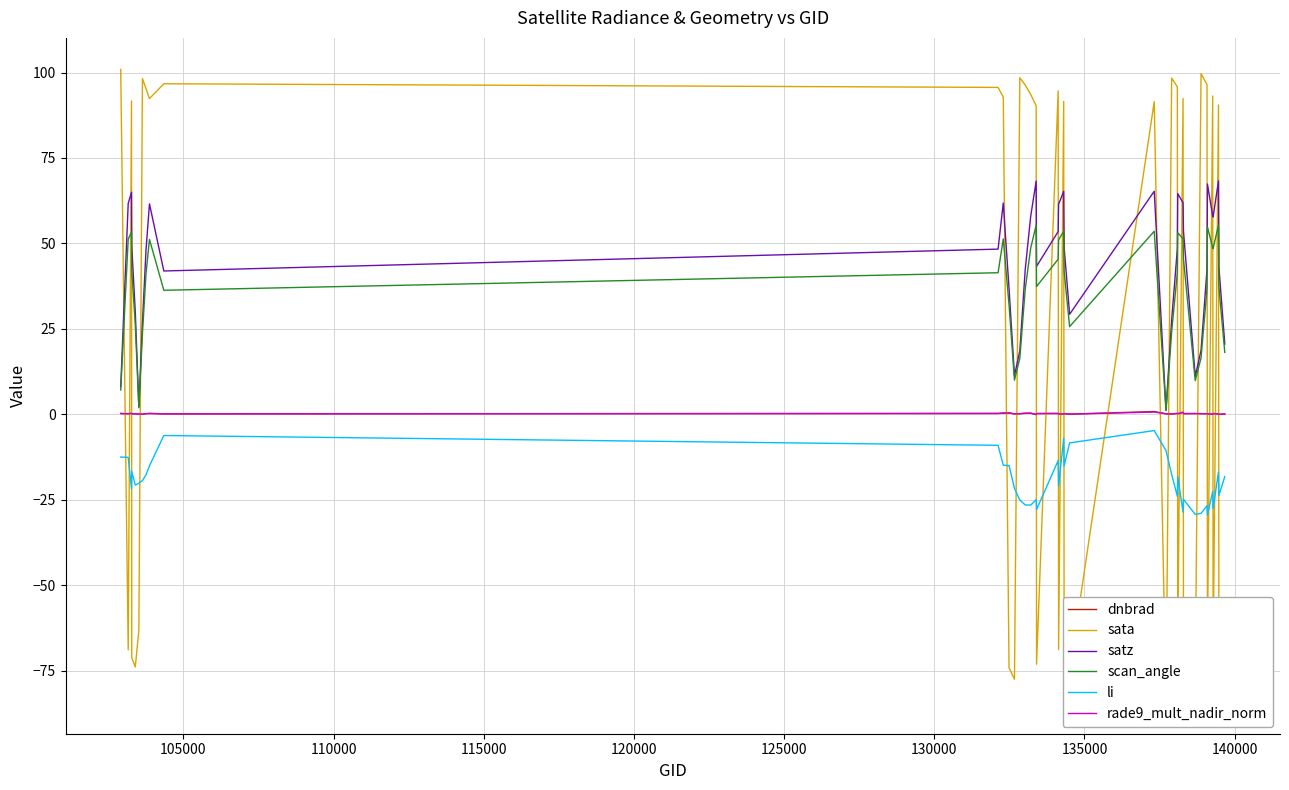

True or false: scan_angle and dnbrad cross at least once.

False